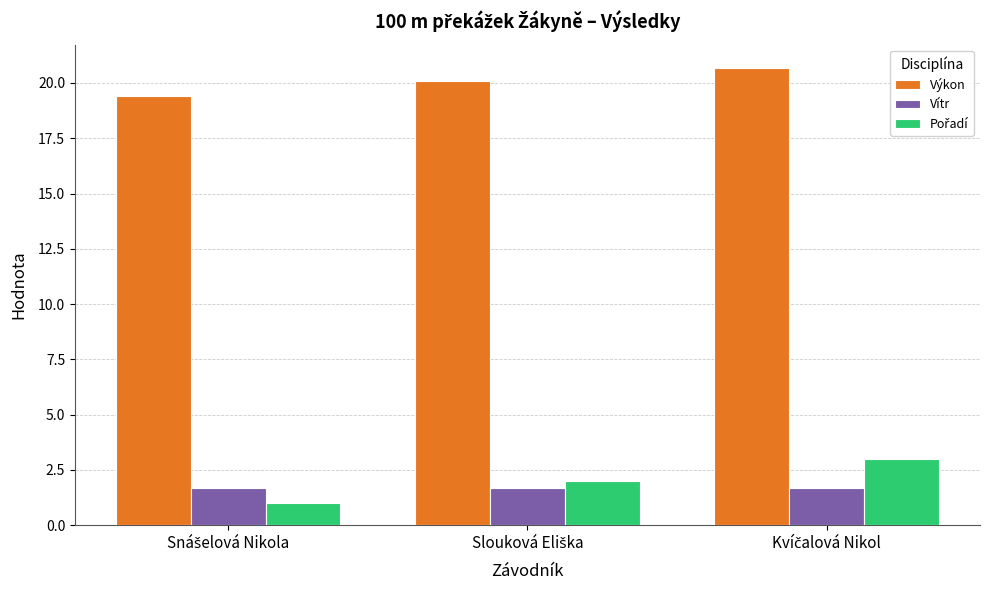

Which series has the largest total across all categories?

Výkon